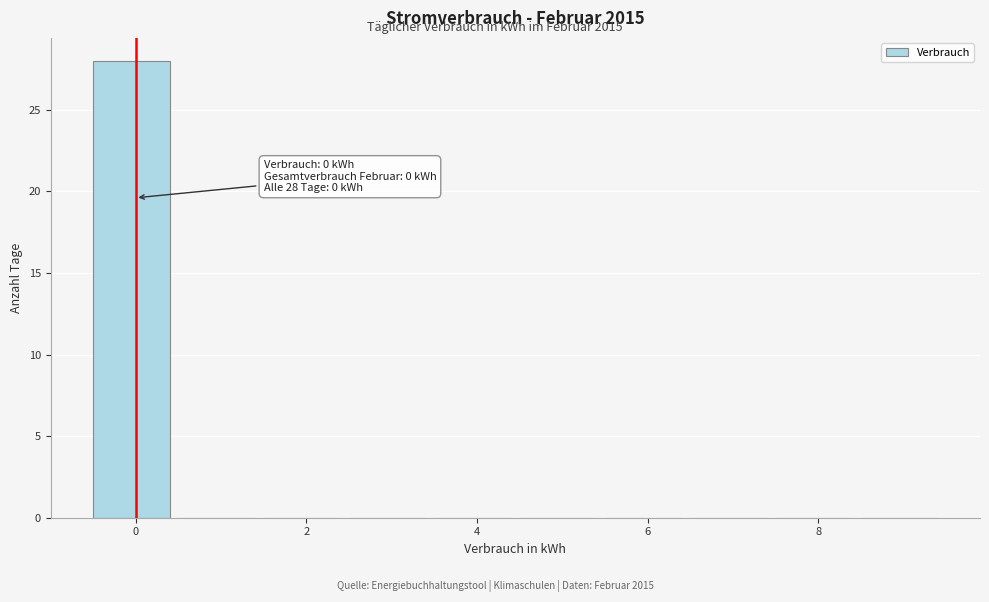

Over which range of the x-axis is the bar tallest?

-0.5 to 0.5